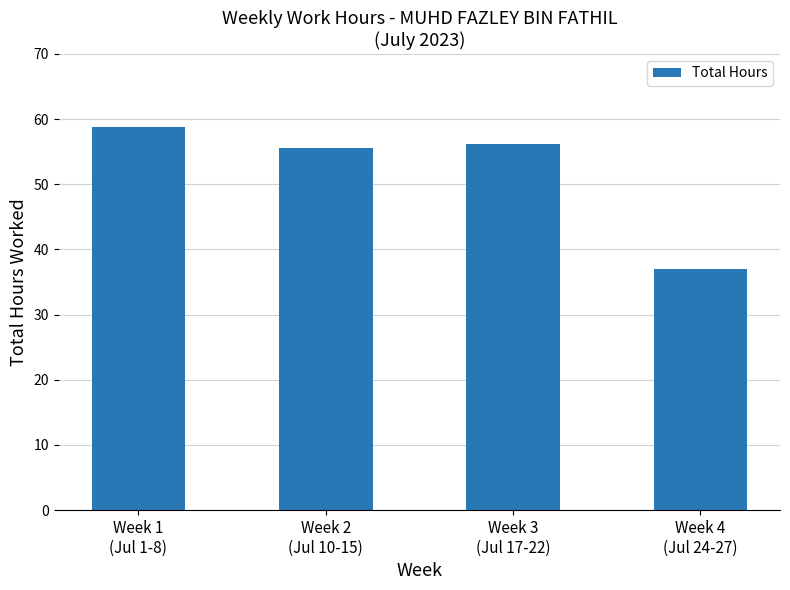

How many data points does each series have?

4